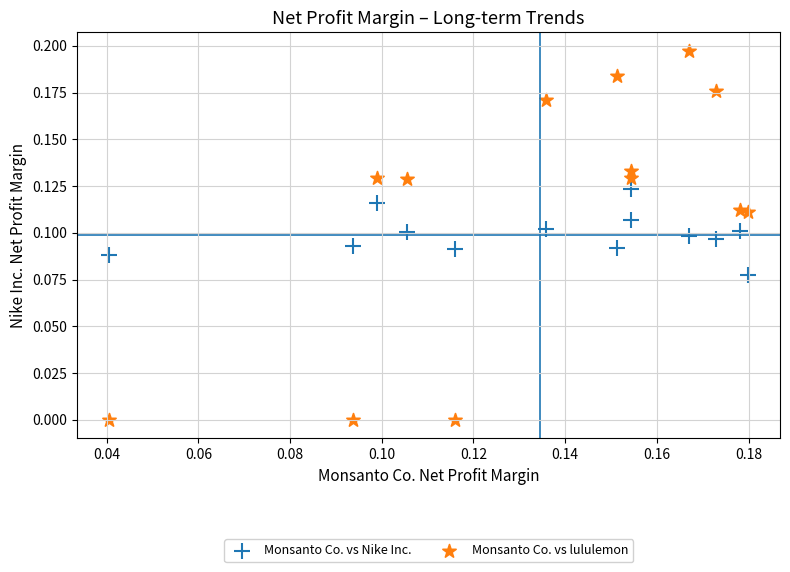

Which series contains the highest Y value?

Monsanto Co. vs lululemon